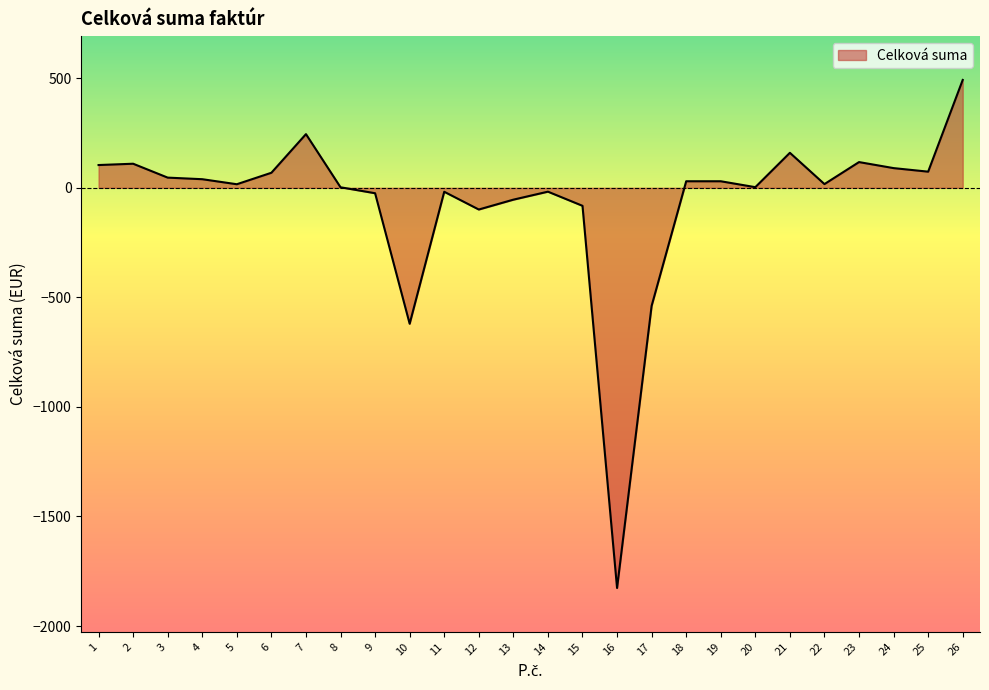

What is the change in value from 16 to 17?

+1287.6